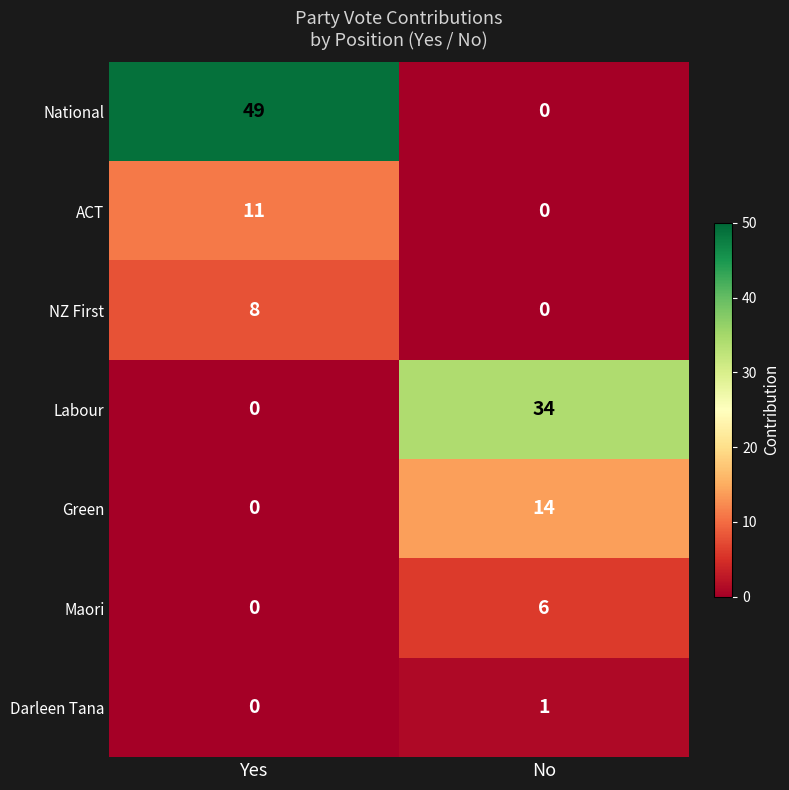

How many series are shown in this chart?

7